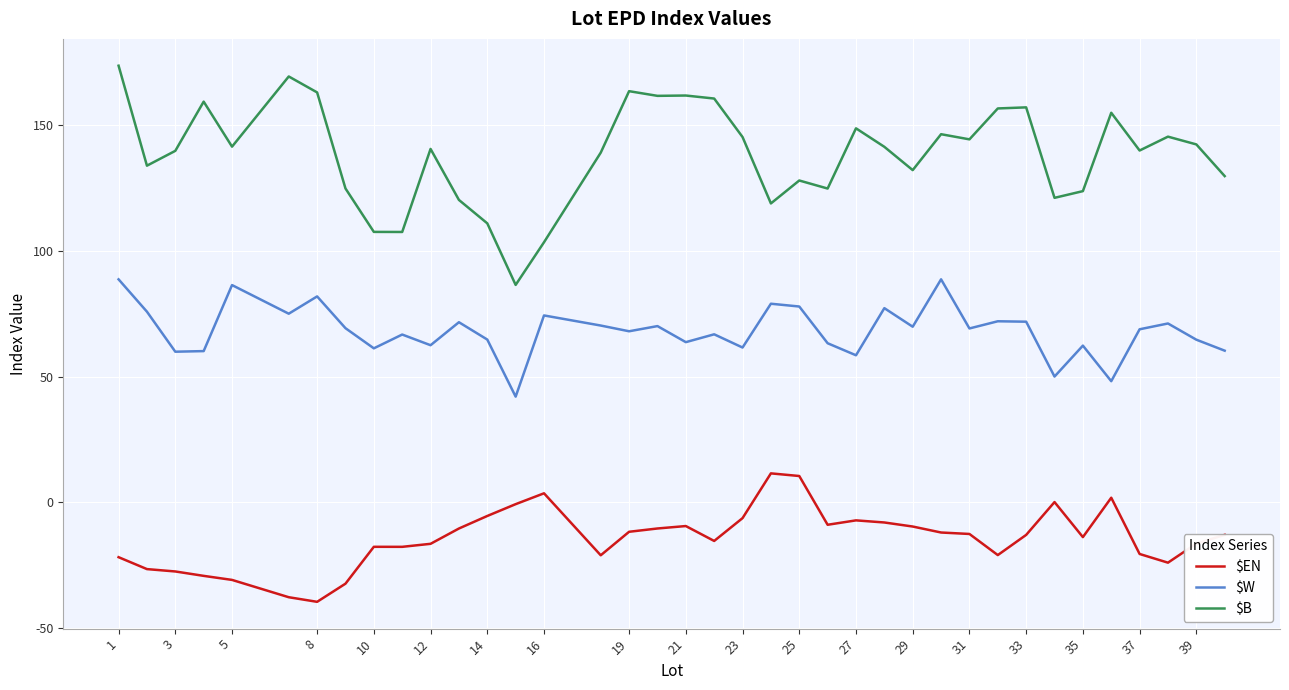

What is the difference between the maximum and minimum values in the $B series?

87.2